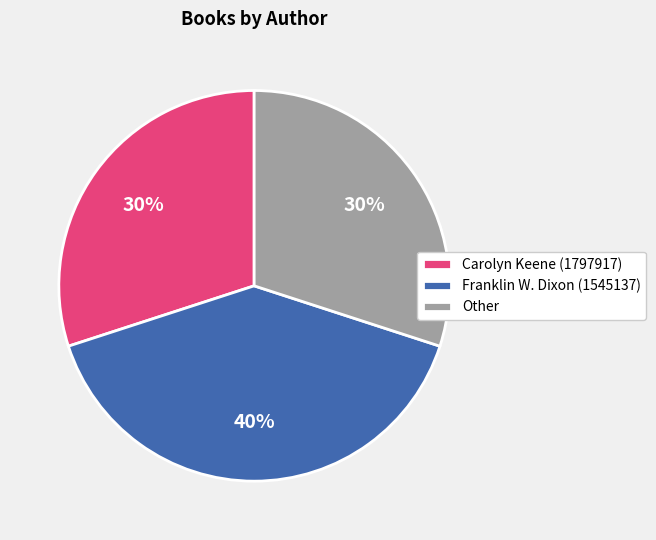

Do Other and Franklin W. Dixon (1545137) together represent more than half of the pie?

Yes